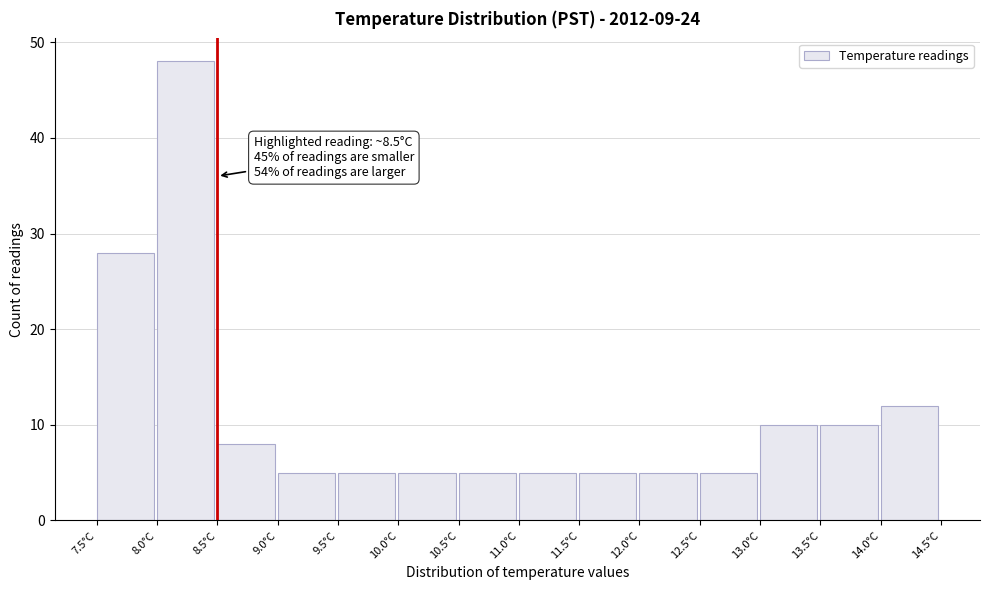

Over which range of the x-axis is the bar tallest?

8.0 to 8.5